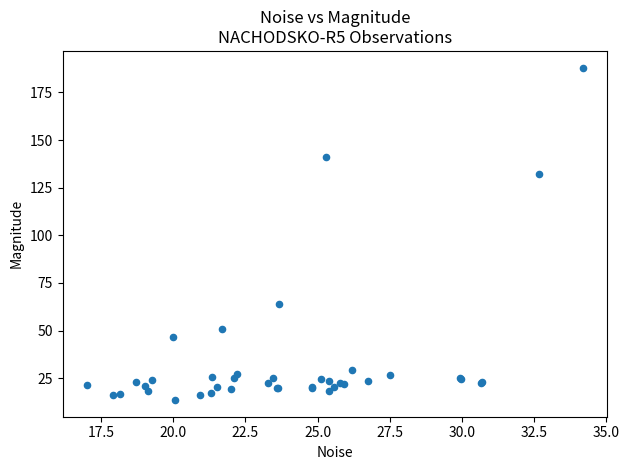

What Y value in the scatter plot is closest to 100?

132.2